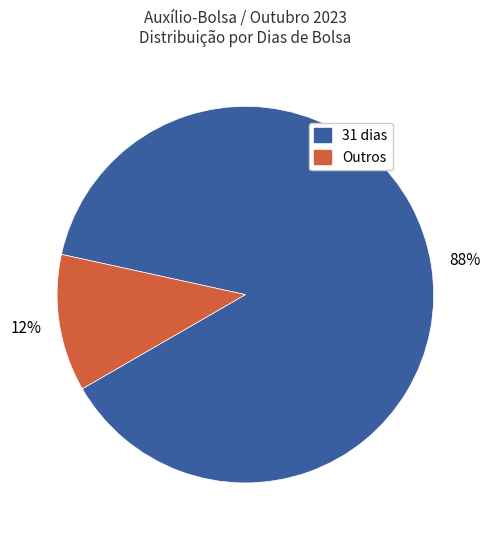

To the nearest percent, what is the difference between the largest and smallest slice percentages?

76%